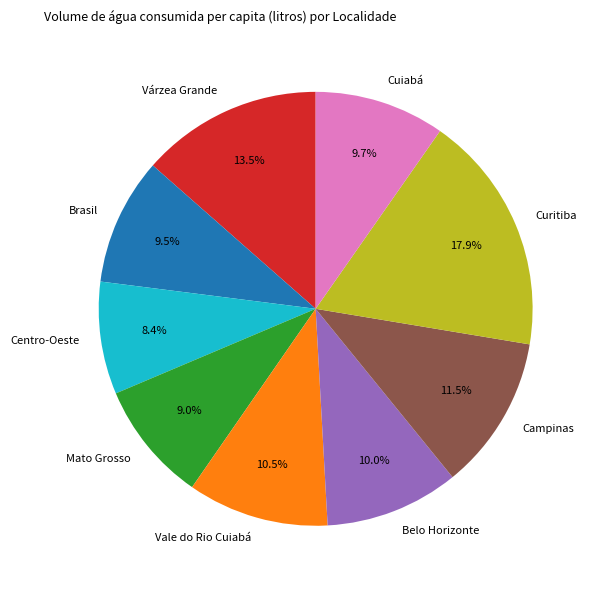

Does Campinas represent more than half of the total?

No